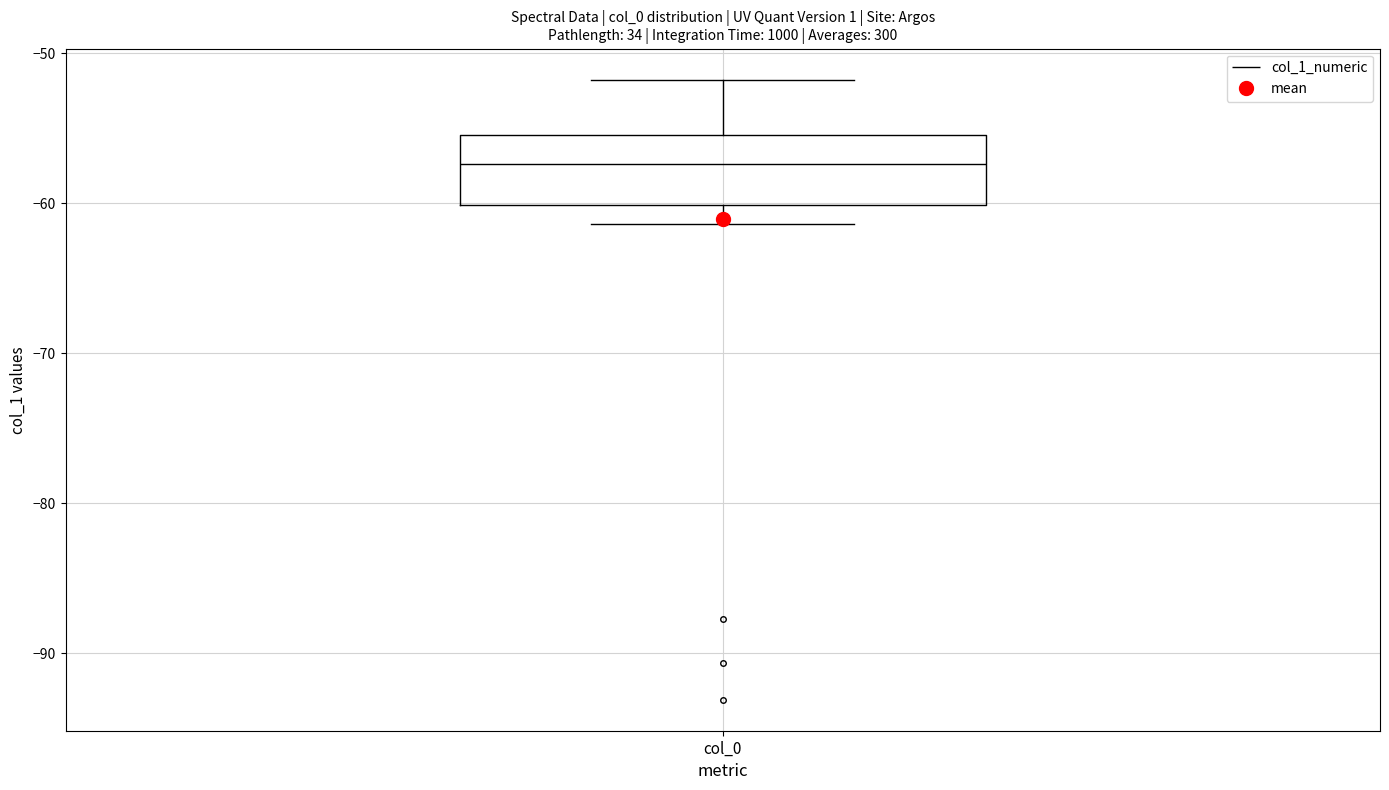

Transcribe this box plot: give where the median line is, the range the box spans, and where the two whiskers end, as read against the y-axis. The values are not printed on the chart, so give them approximately, as read against the axis.

median -57, box -60 to -55, whiskers -61 to -52